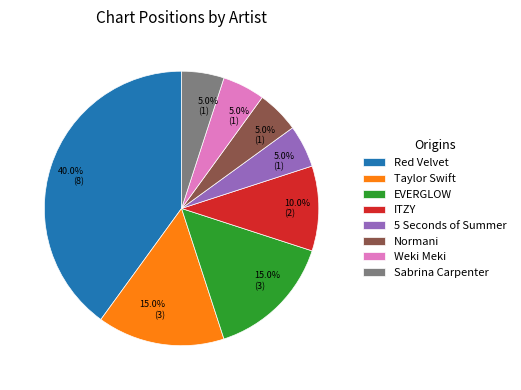

What is the ratio of the value at Normani to the value at EVERGLOW?

0.3